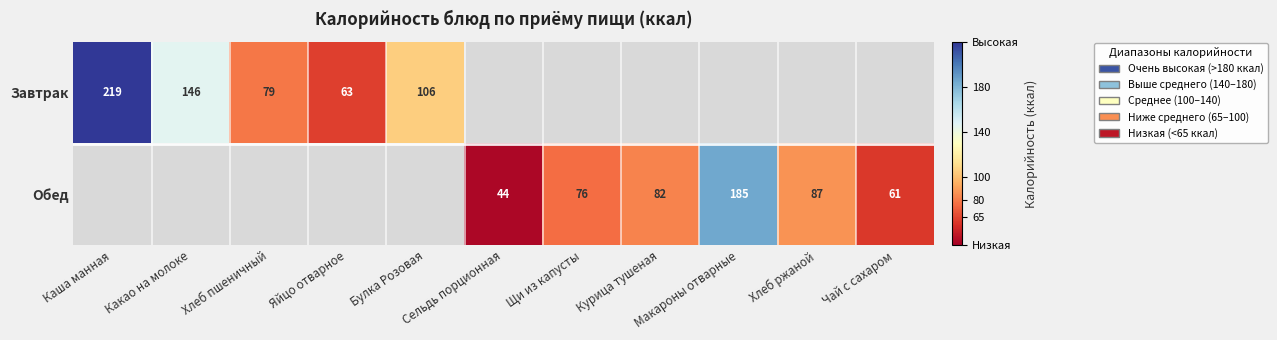

What is the difference between the highest and lowest values at Макароны отварные?

185.0